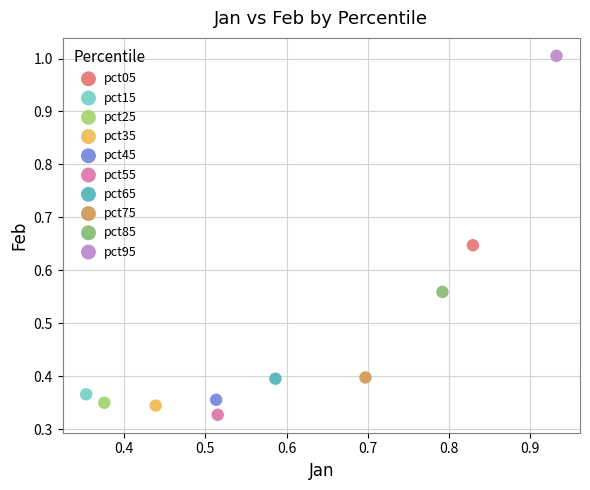

Which series reaches the maximum Y coordinate?

pct95